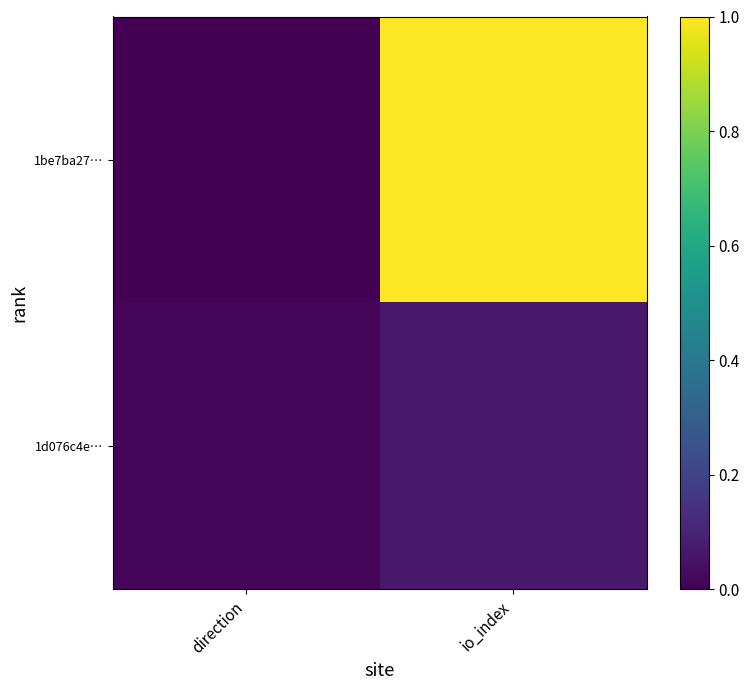

Between io_index and direction, which is larger?

io_index